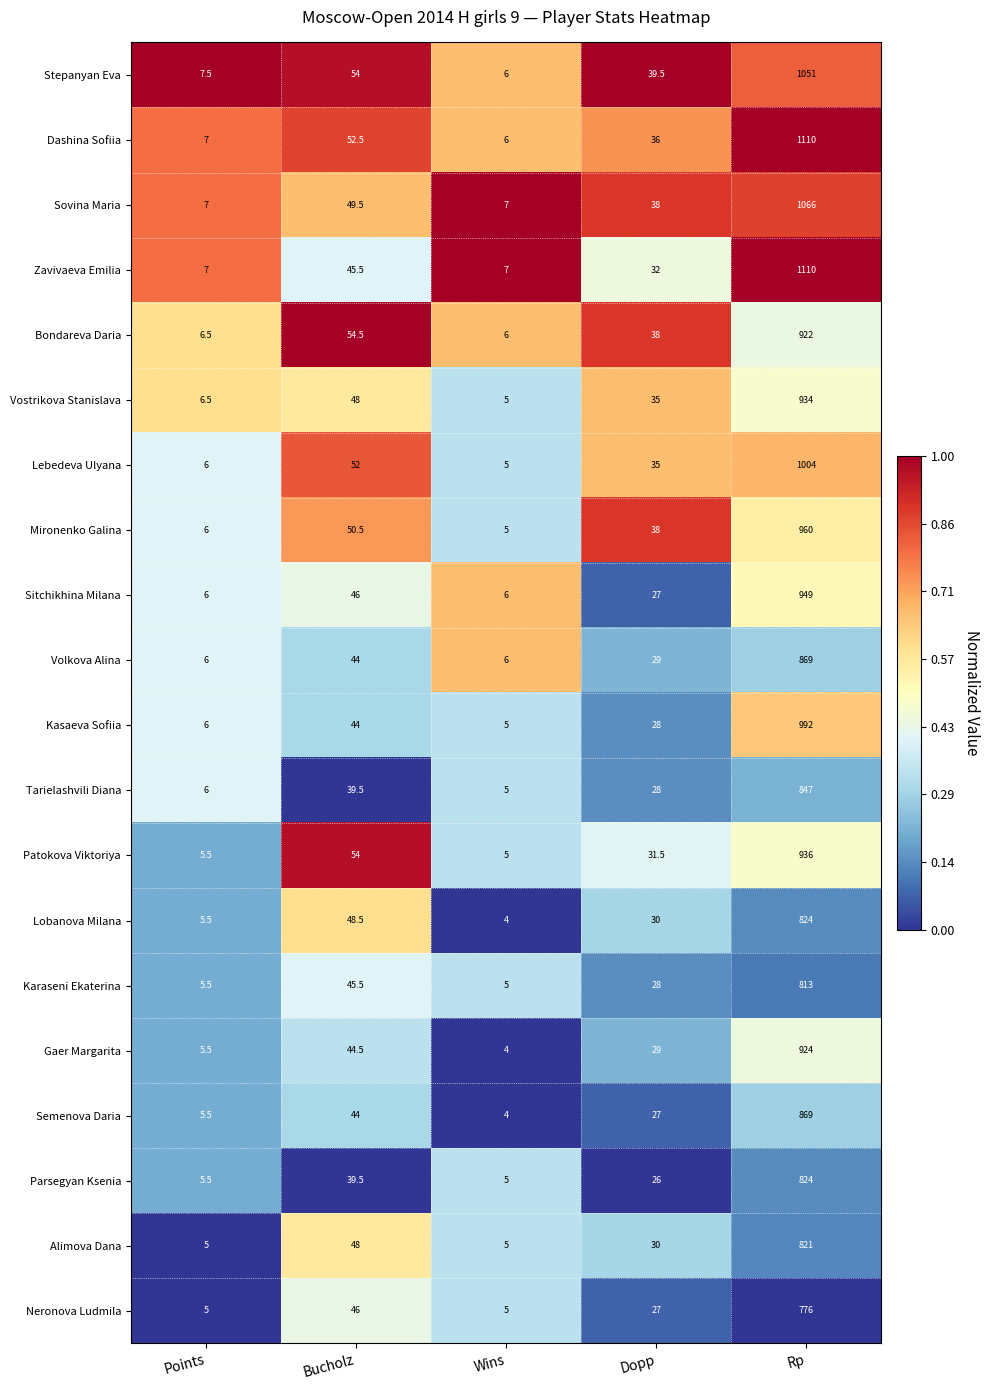

Rank the categories by Karaseni Ekaterina value from highest to lowest.

Rp, Bucholz, Dopp, Points, Wins